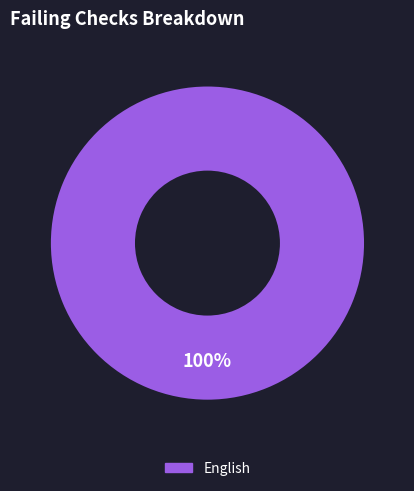

How many slices are in this pie chart?

1